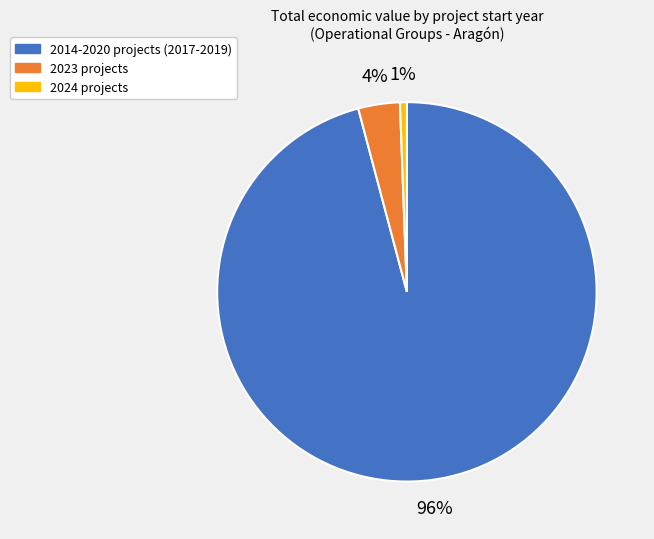

To the nearest percent, what is the average slice percentage?

33%